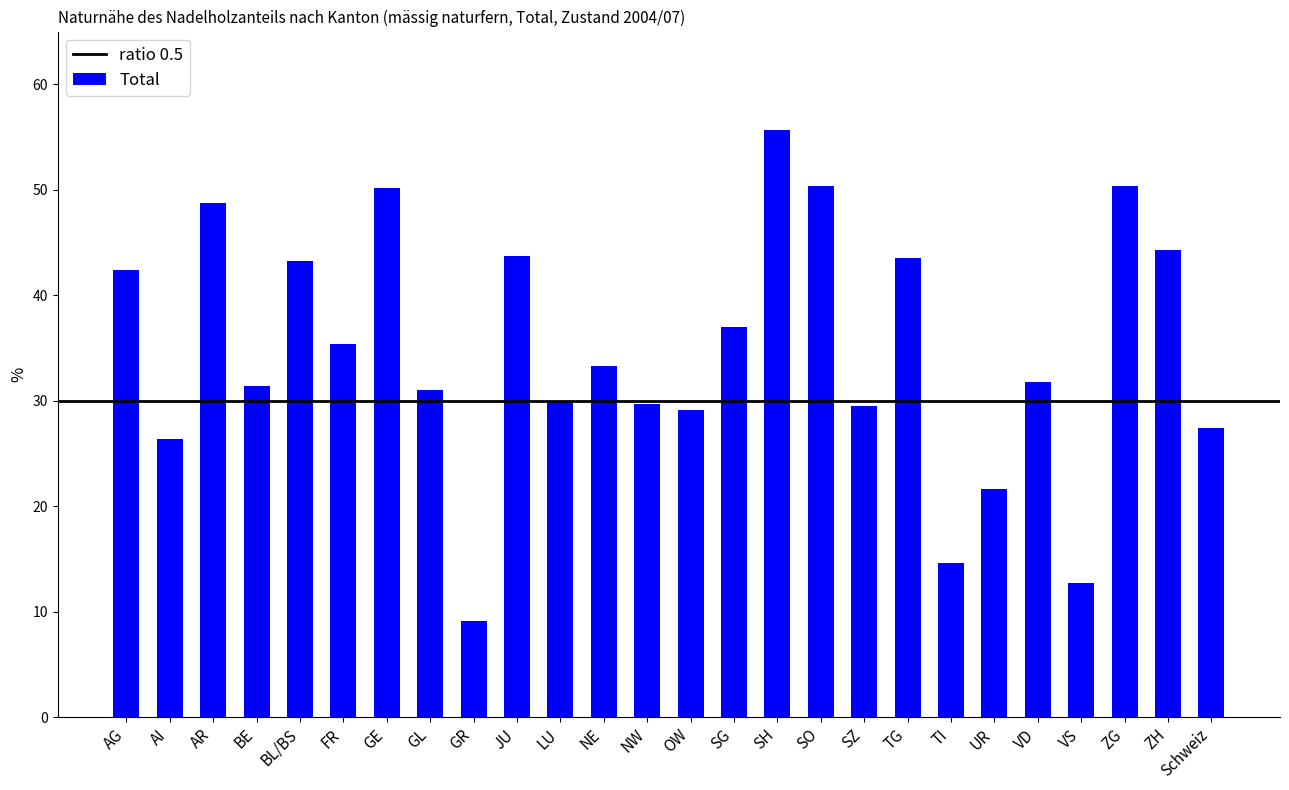

What value does the data have at NW?

29.7